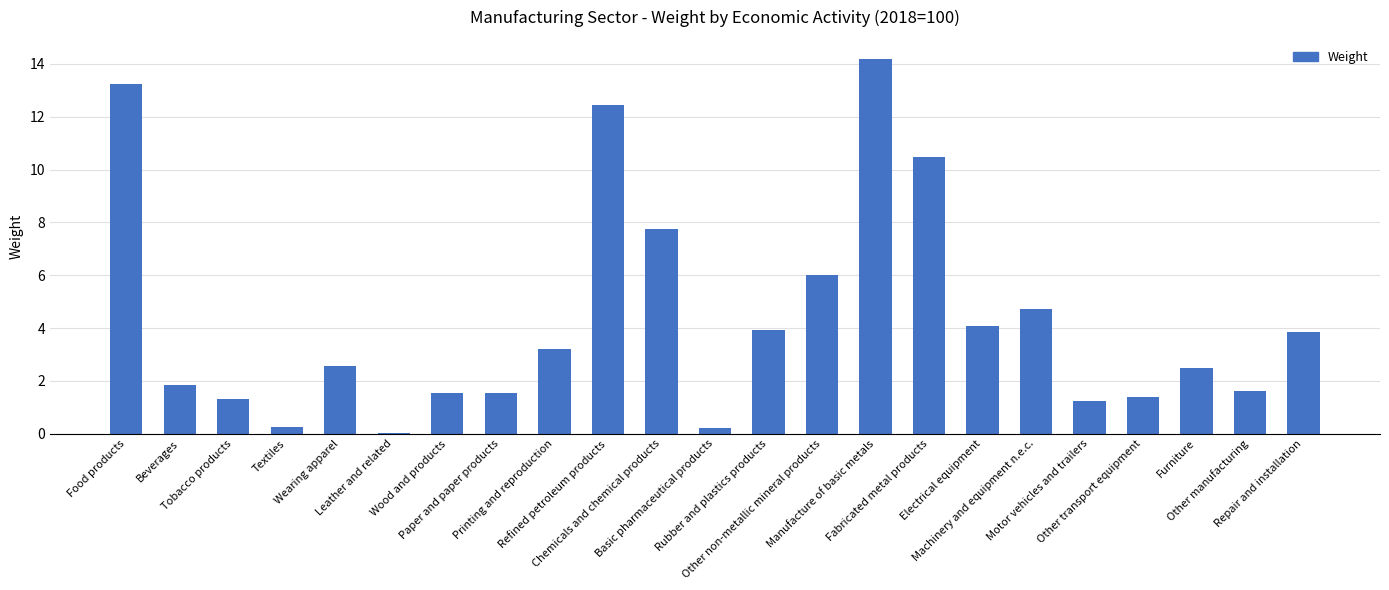

What is the greatest value displayed?

14.2